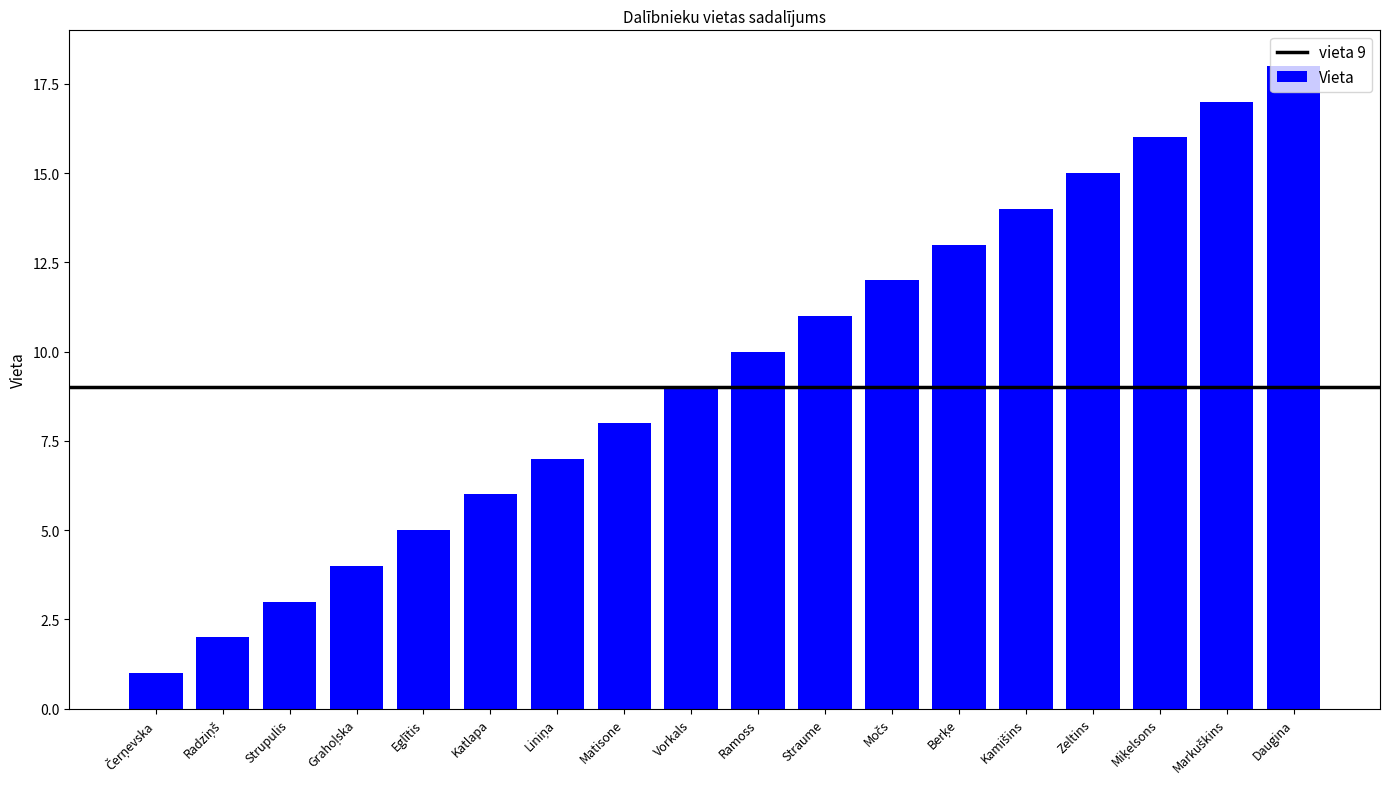

Where is the data nearest to the value 9?

Vorkals